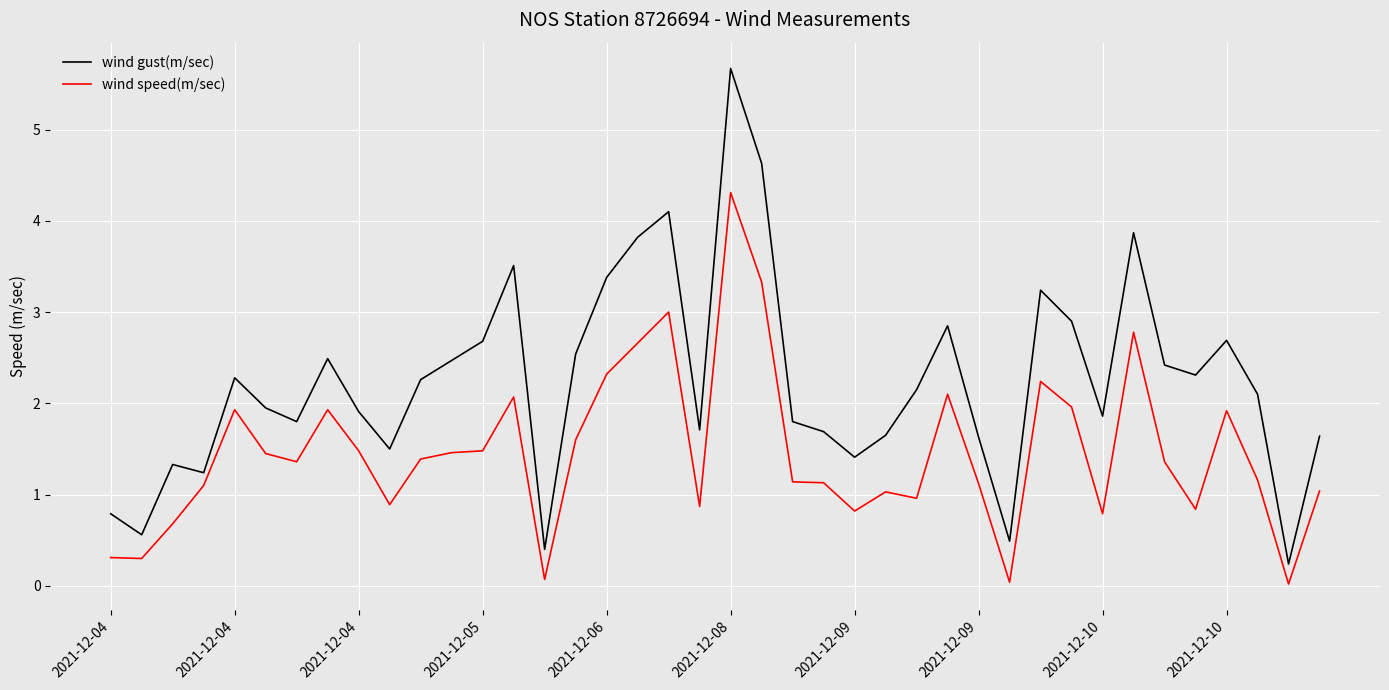

Which series has the largest total across all categories?

wind gust(m/sec)